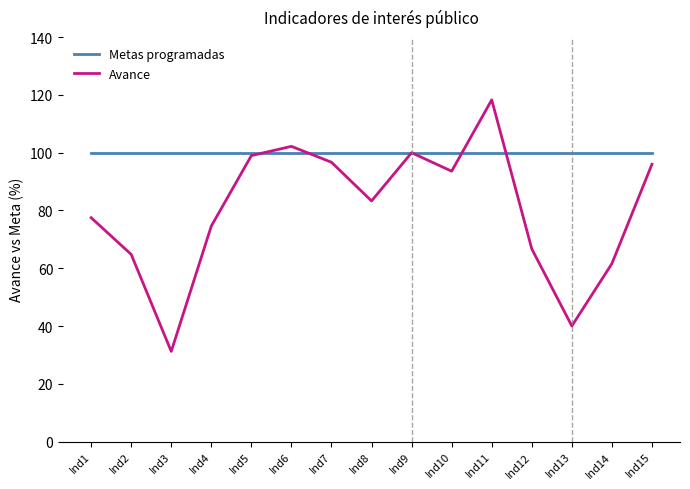

Is the value of Avance at Ind13 greater than the value of Metas programadas at Ind4?

No